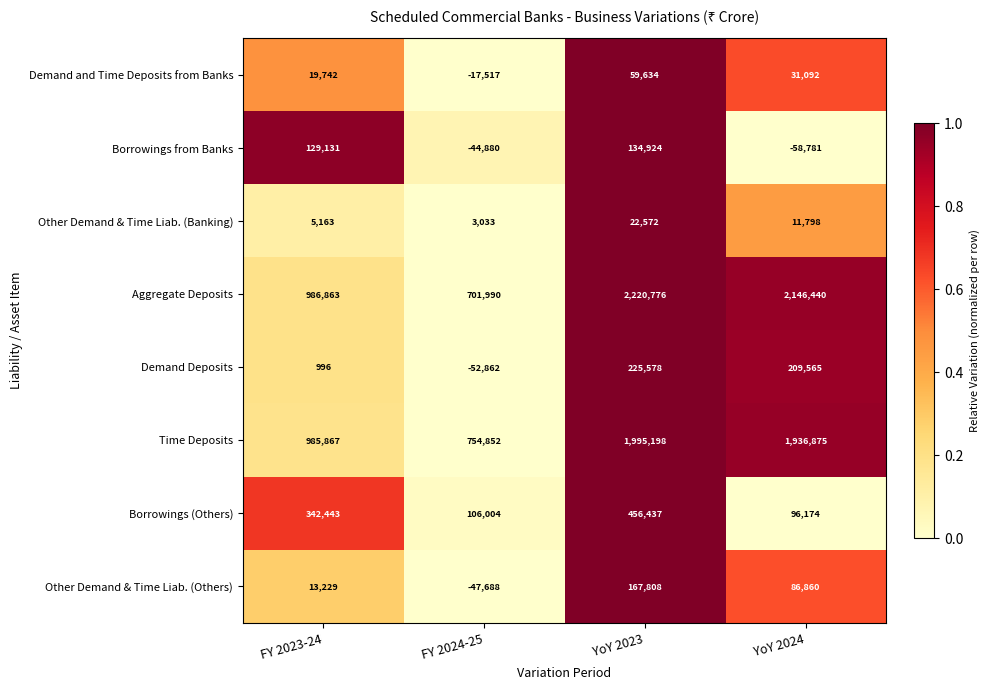

How many distinct data groups are displayed?

8